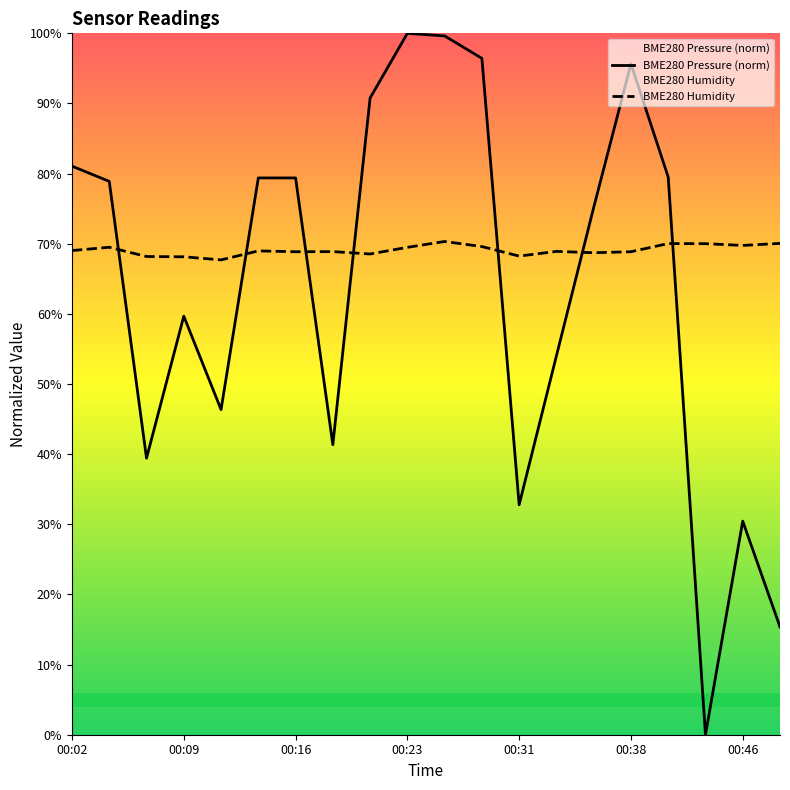

Is the value of BME280_humidity at 00:06 greater than the value of BME280_pressure at 00:06?

Yes